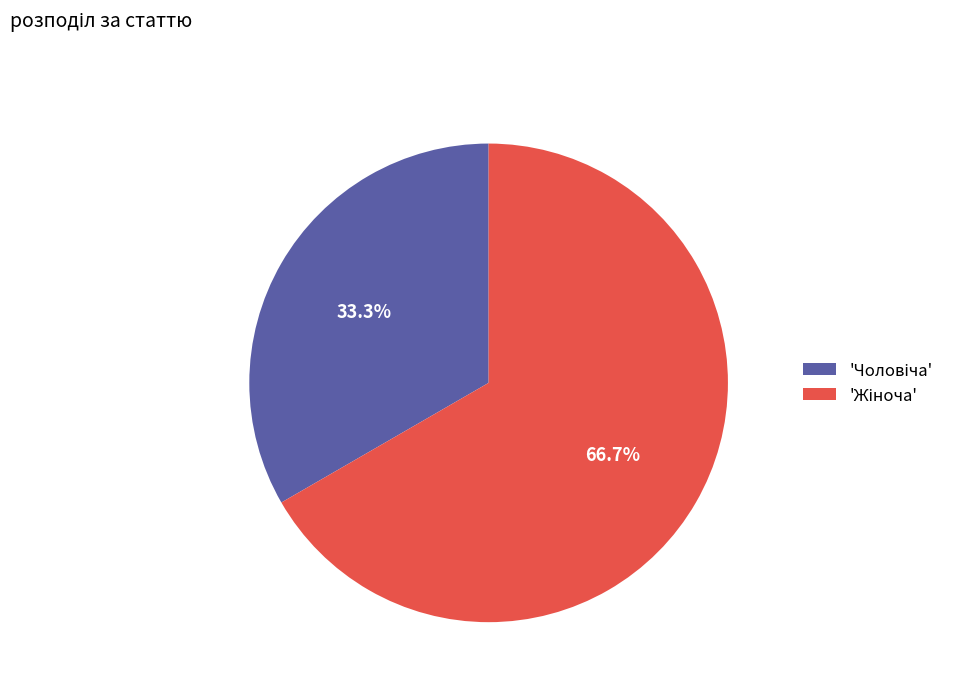

Is there any slice that represents more than half of the pie?

Yes